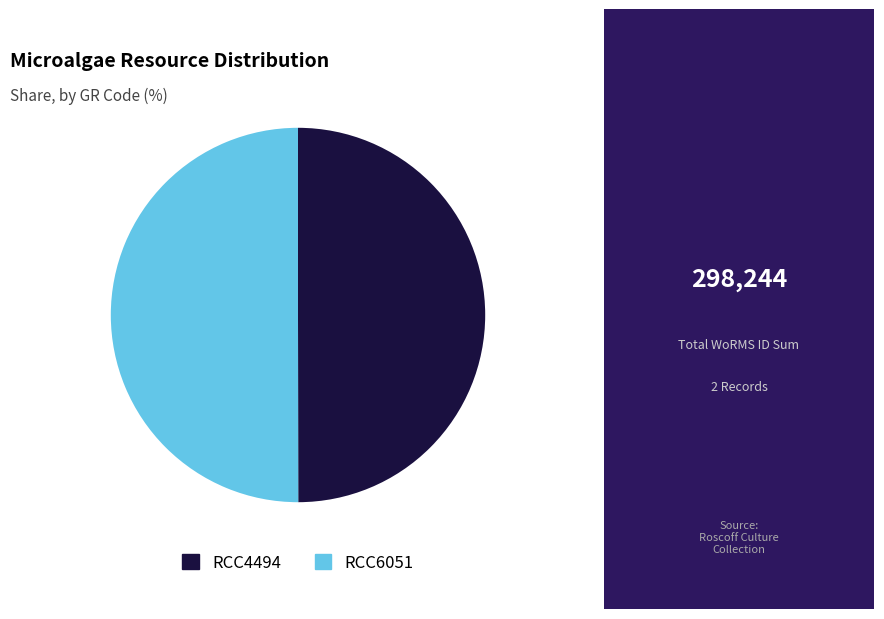

Combined, do RCC4494 and RCC6051 account for over 50%?

Yes